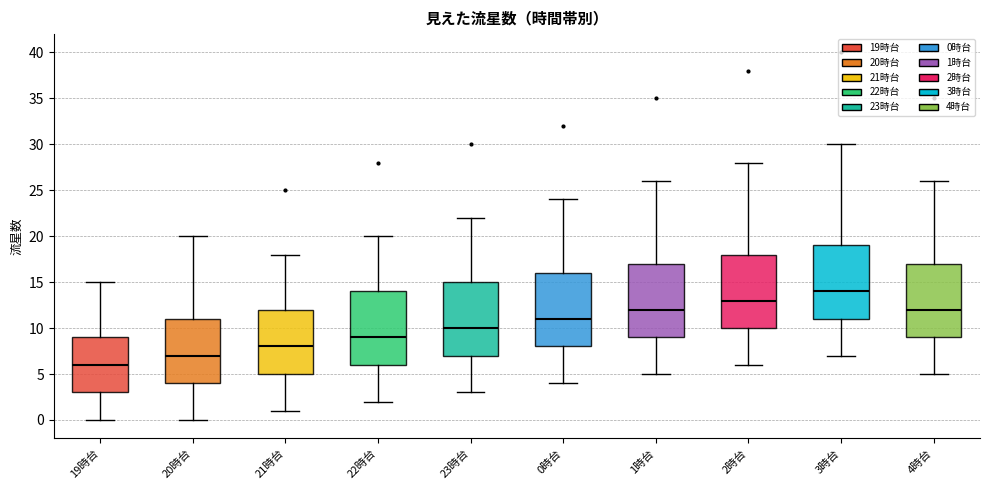

Which box has the highest median line?

3時台